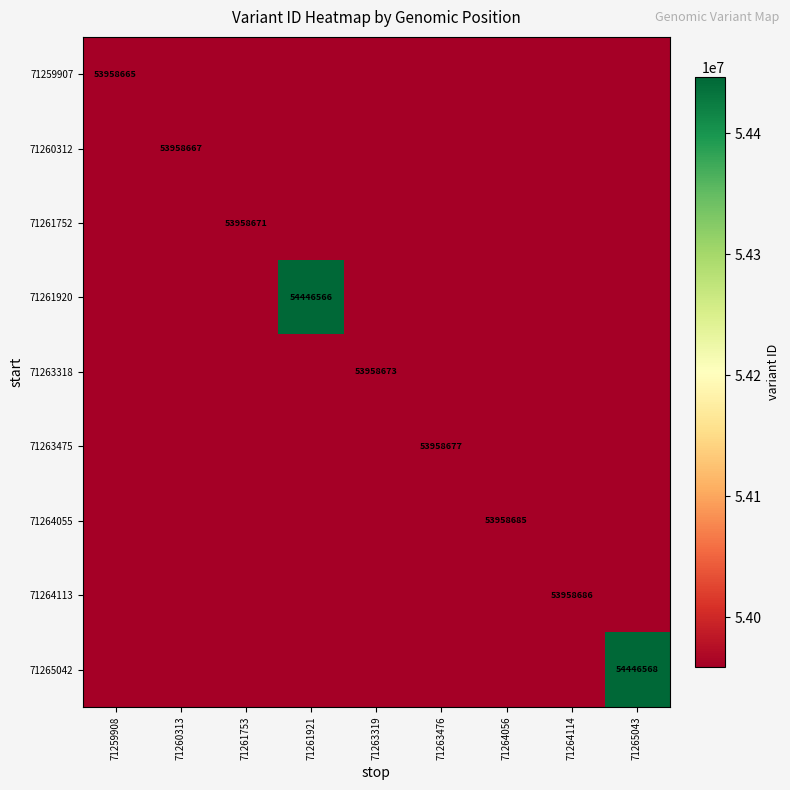

The 71263318 series shows 82183031 at 71263319. True or false?

False